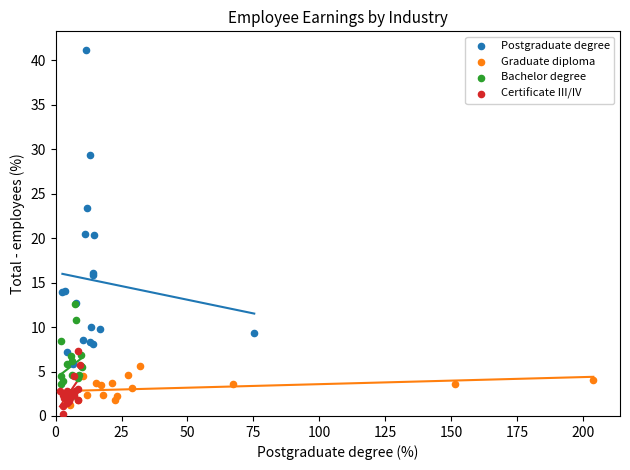

What are all the series names shown in the legend?

Postgraduate degree, Graduate diploma, Bachelor degree, Certificate III/IV